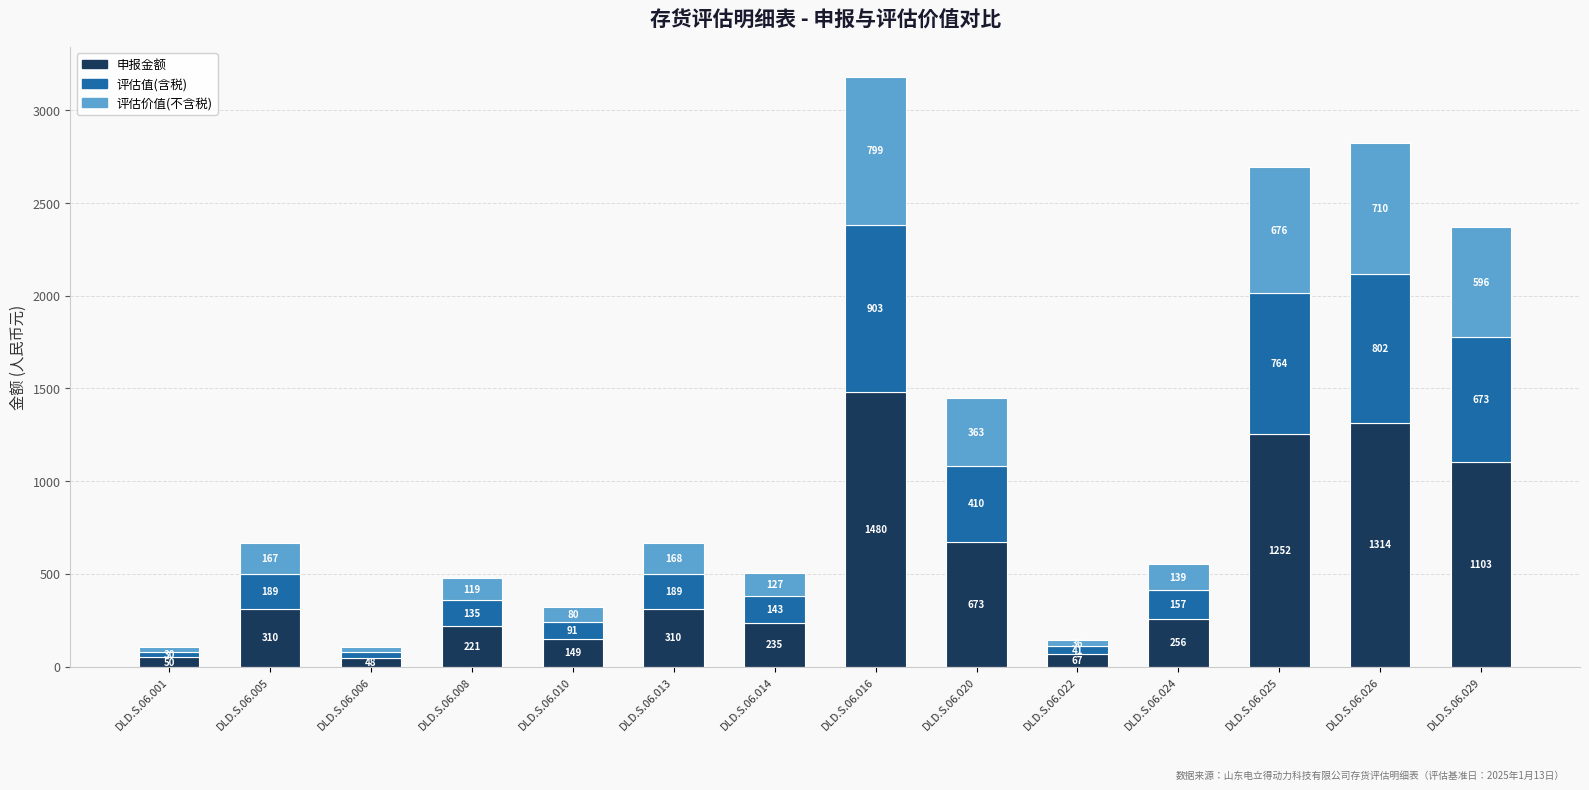

Does the chart contain stacked bars?

Yes